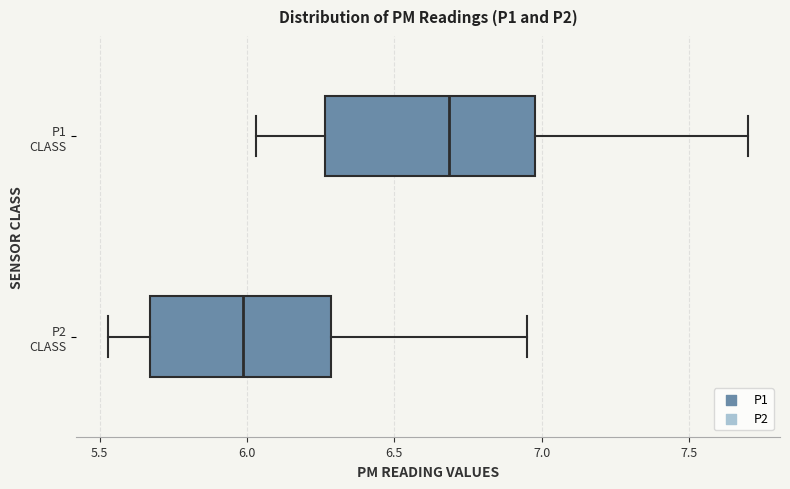

Reading bottom to top, transcribe this box plot: for each box, give where its median line is, the range the box spans, and where its two whiskers end, as read against the x-axis. The values are not printed on the chart, so give them approximately, as read against the axis.

P2 CLASS: median 6.00, box 5.65 to 6.30, whiskers 5.55 to 6.95
P1 CLASS: median 6.70, box 6.25 to 7.00, whiskers 6.05 to 7.70